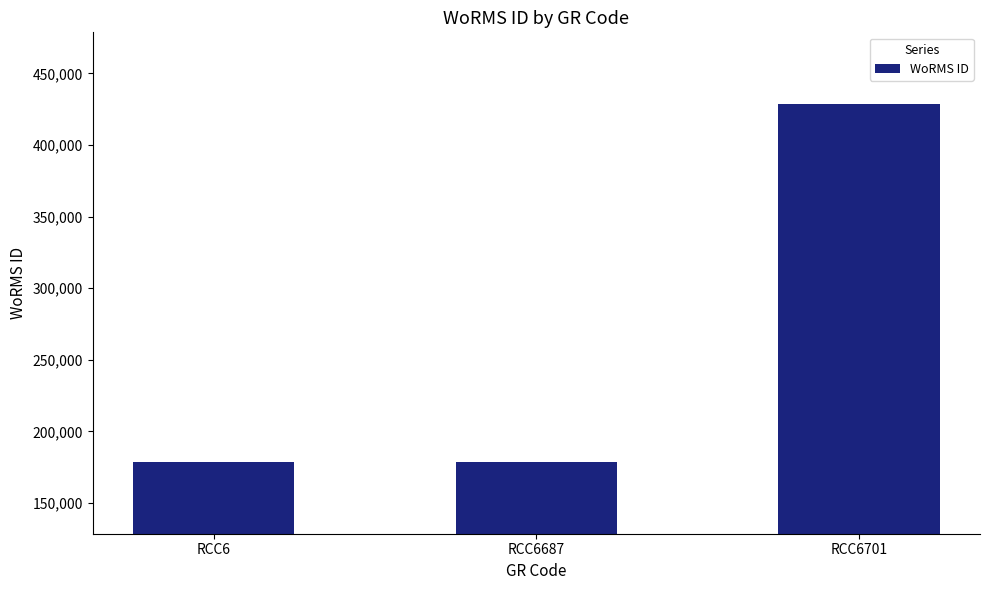

What is the change in value from RCC6687 to RCC6701?

+250045